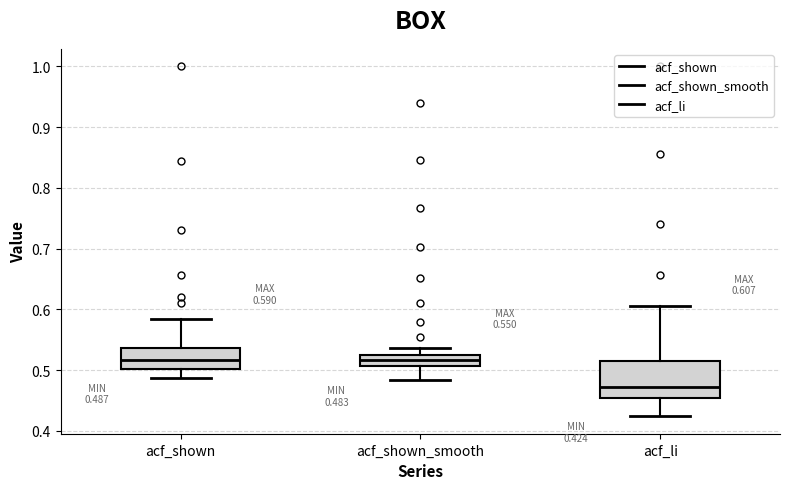

Which box is the tallest, from its lower edge to its upper edge?

acf_li